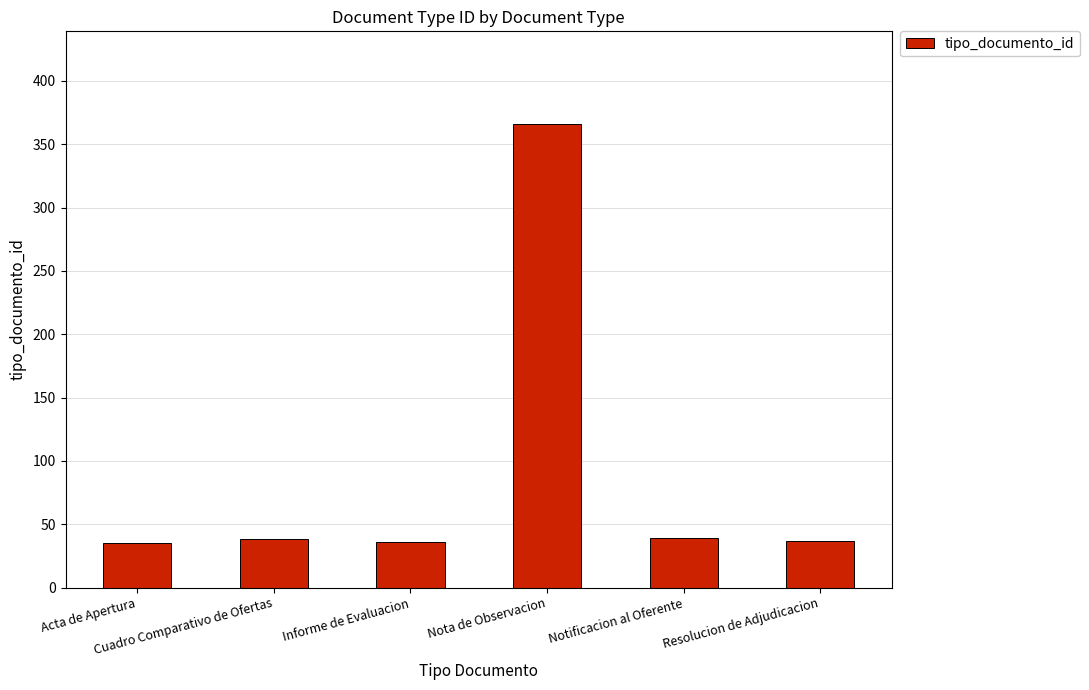

What is the value of the 5th bar from the left?

39